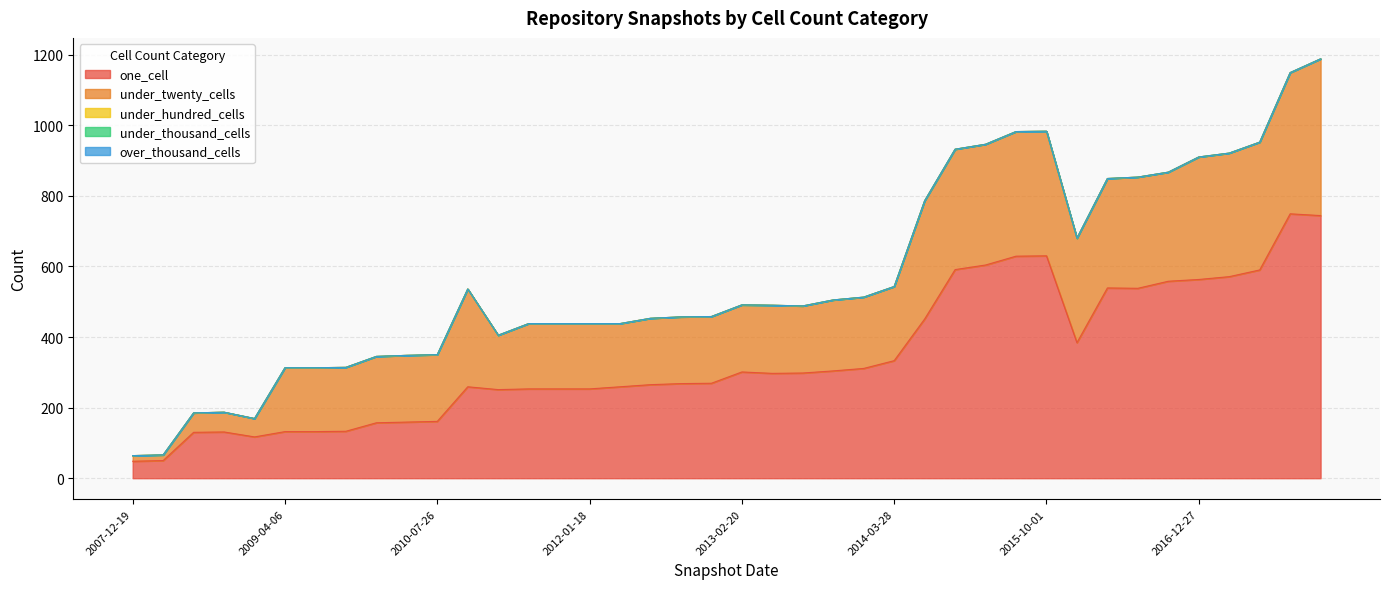

Does the chart display data point markers on the line(s)?

No